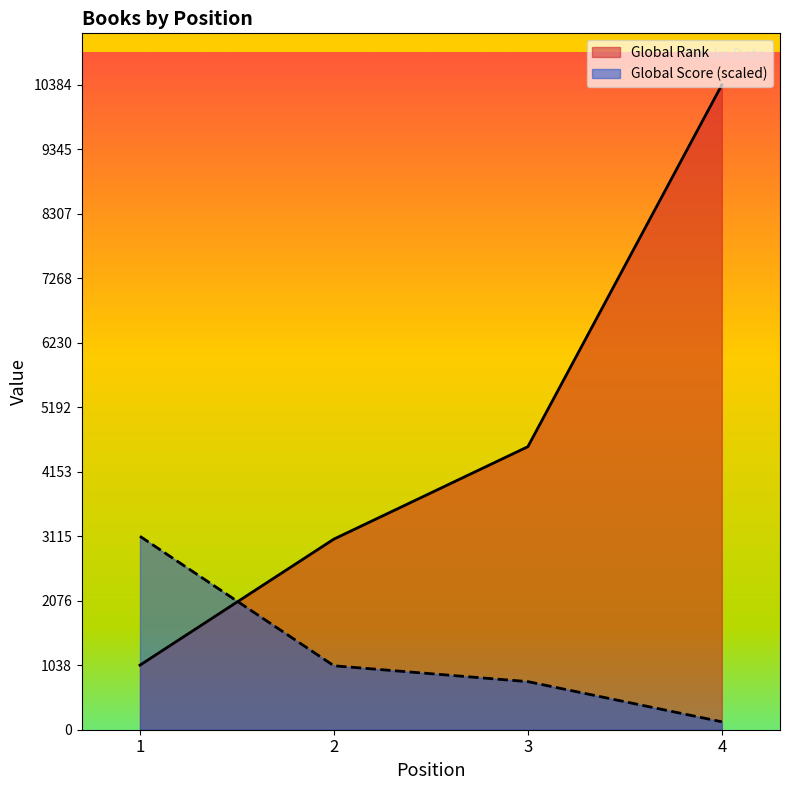

What is the sum of the Global Score values at 1 and 3?

3889.7